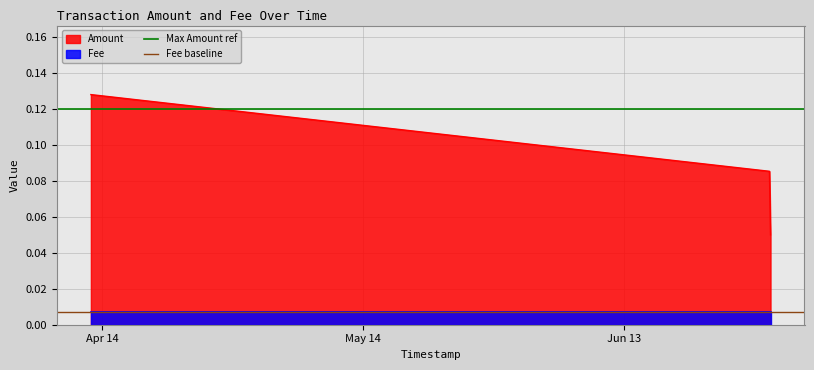

What is the value of the Max Amount ref point at the 1st from the left?

0.1